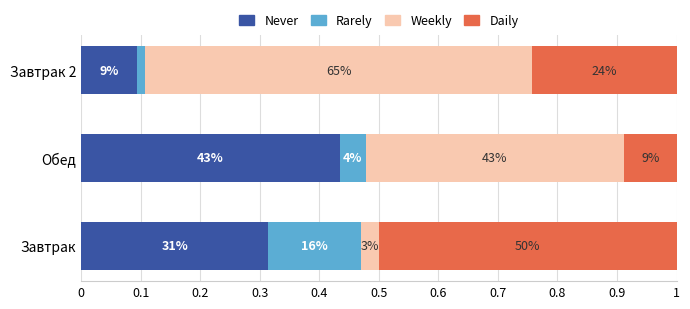

What is the difference between the maximum and minimum values in the Rarely series?

0.1